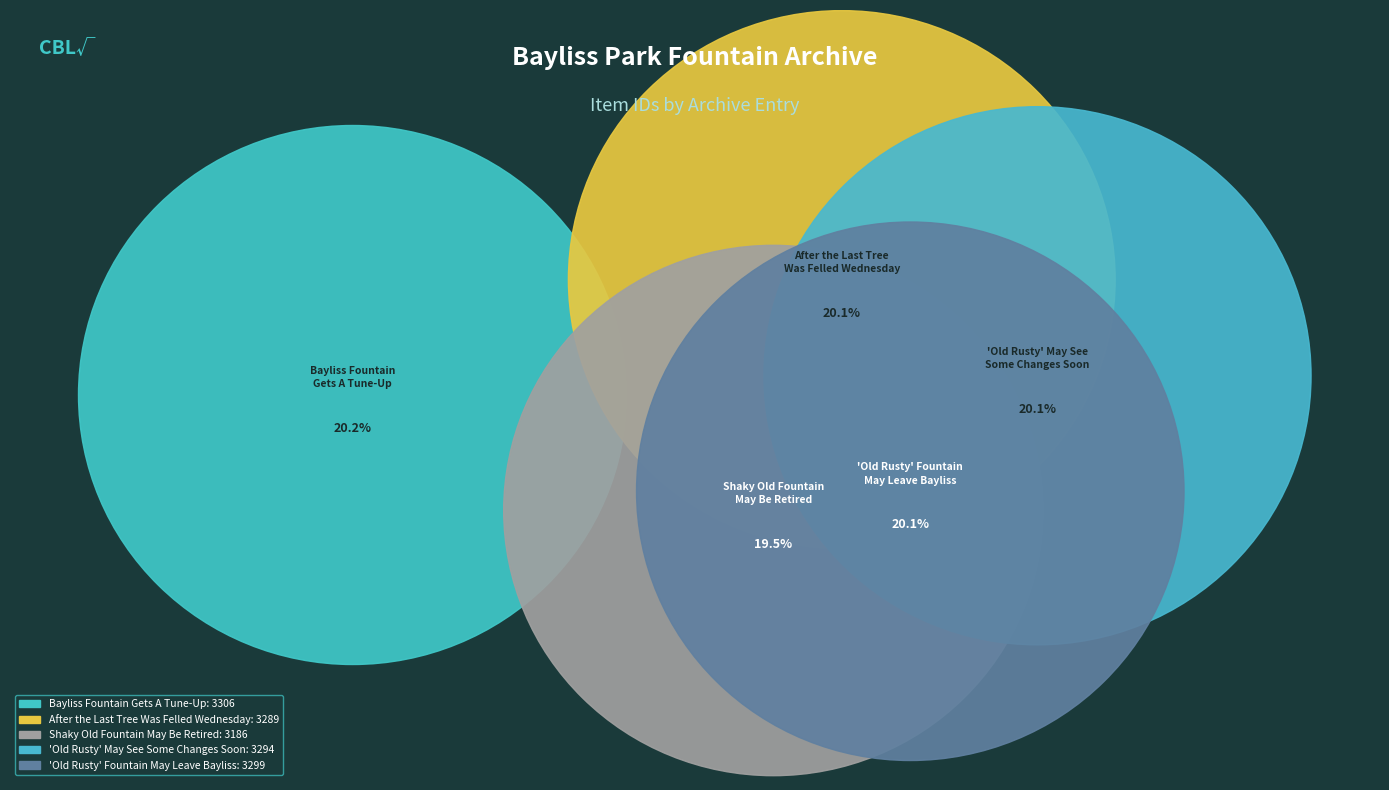

Between Old Rusty May See Some Changes Soon and Bayliss Fountain Gets A Tune-Up, which is larger?

Bayliss Fountain Gets A Tune-Up